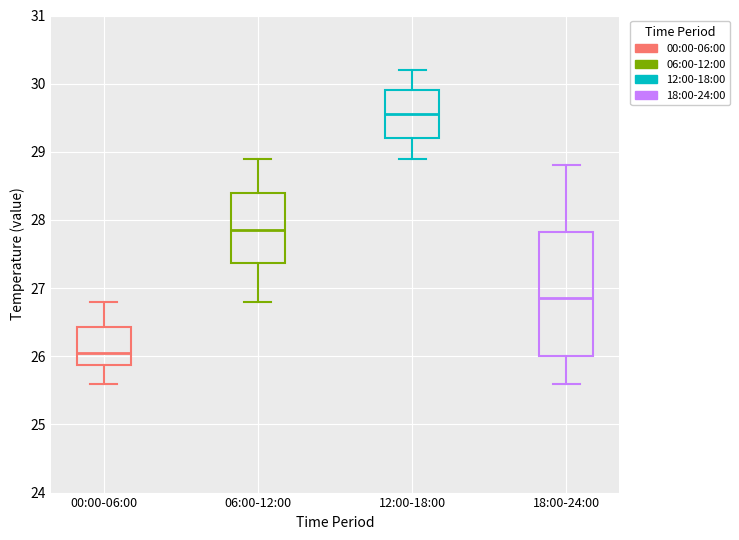

Which box has the lowest median line?

00:00-06:00